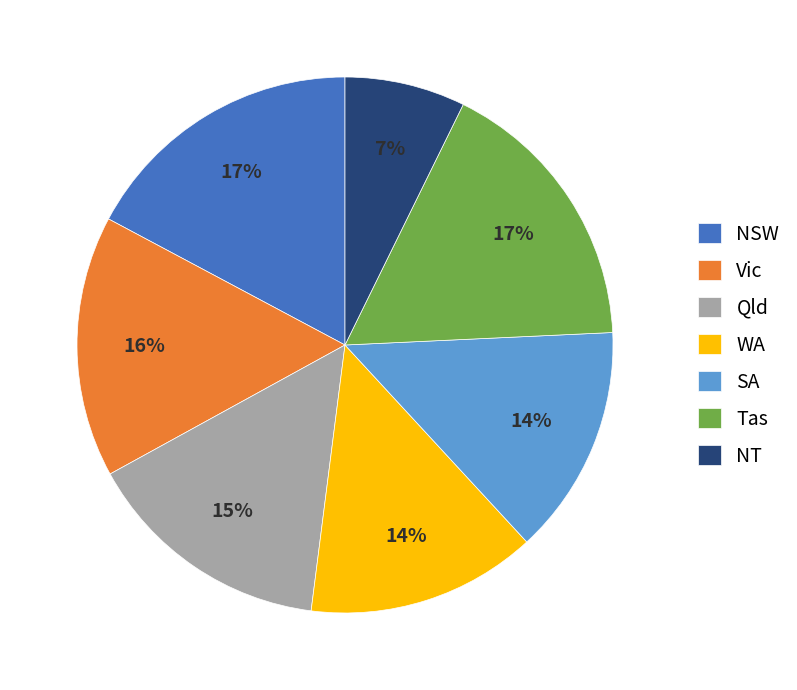

Combined, do WA and Qld account for over 50%?

No